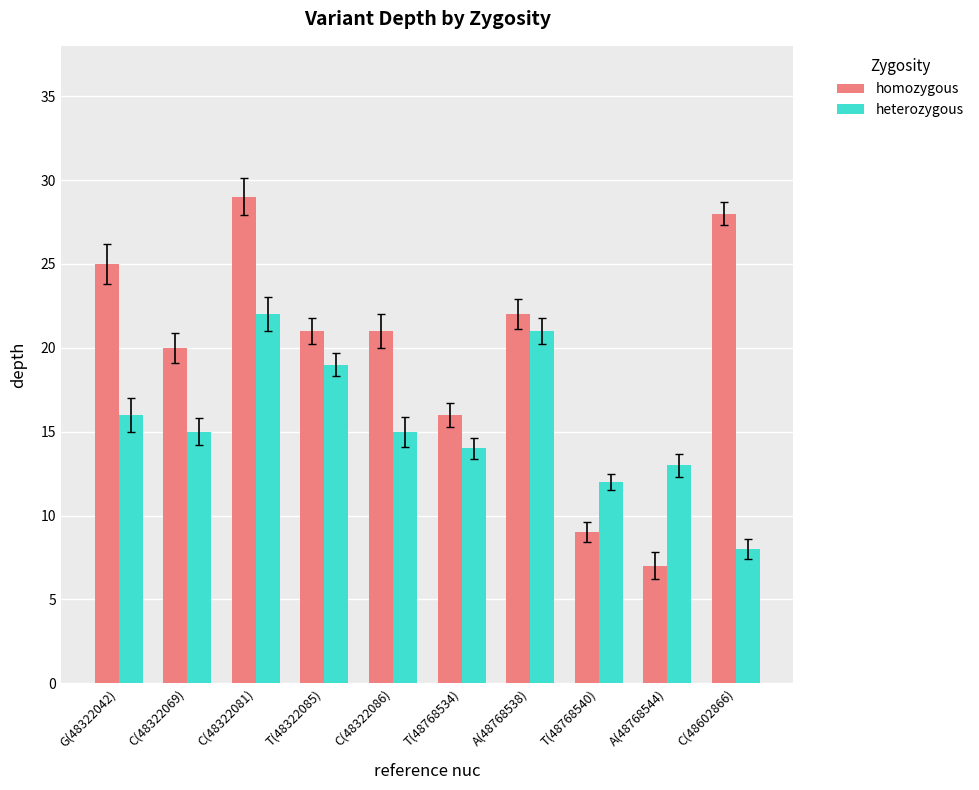

What is the total value across all series at T(48768540)?

21